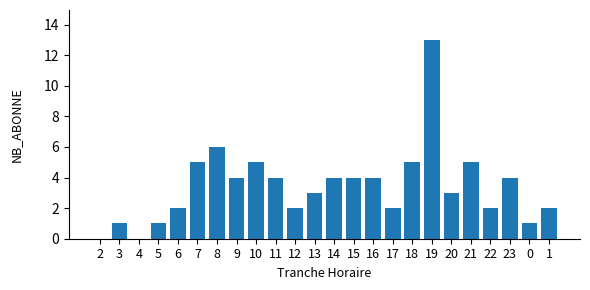

What is the average value?

3